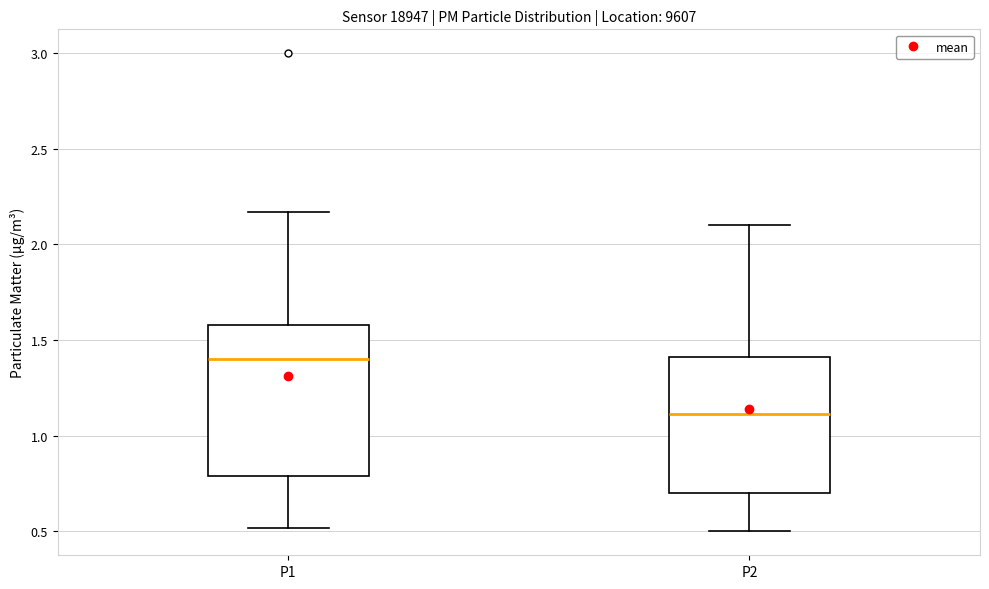

Reading left to right, transcribe this box plot: for each box, give where its median line is, the range the box spans, and where its two whiskers end, as read against the y-axis. The values are not printed on the chart, so give them approximately, as read against the axis.

P1: median 1.40, box 0.80 to 1.60, whiskers 0.50 to 2.15
P2: median 1.10, box 0.70 to 1.40, whiskers 0.50 to 2.10